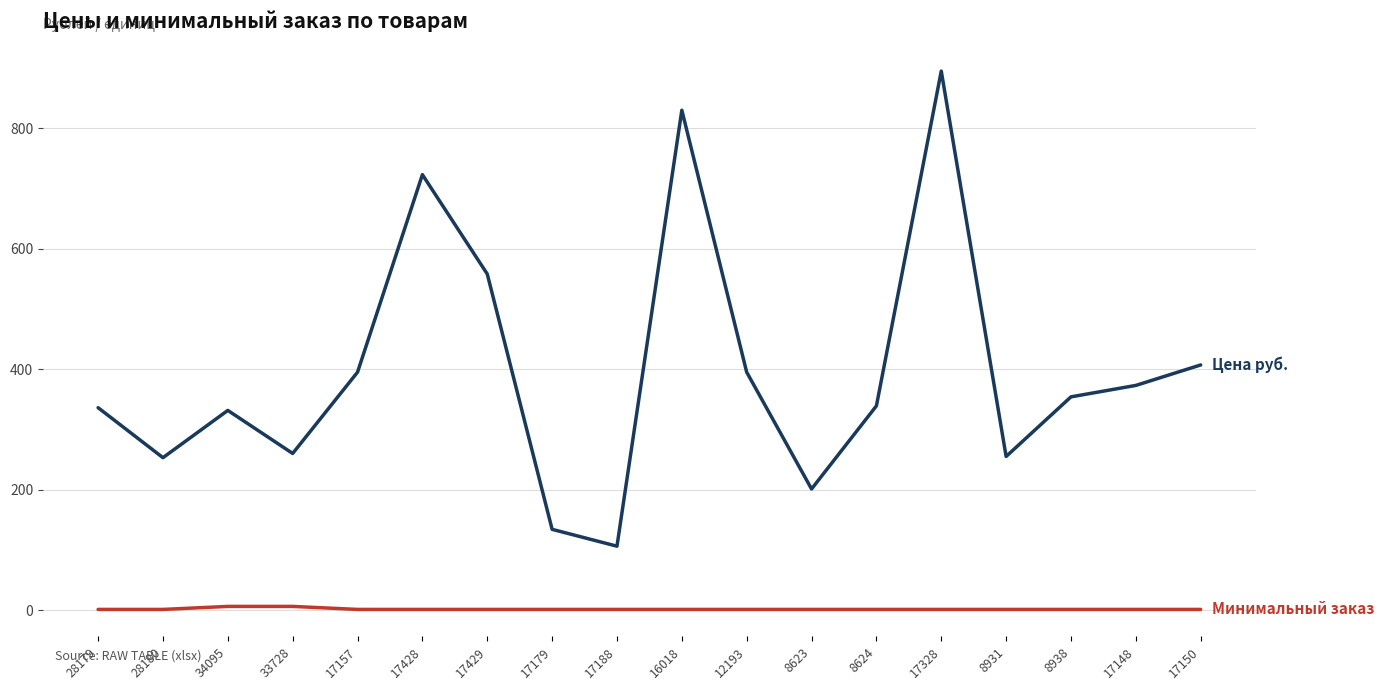

At which category is the sum across all series the highest?

17328